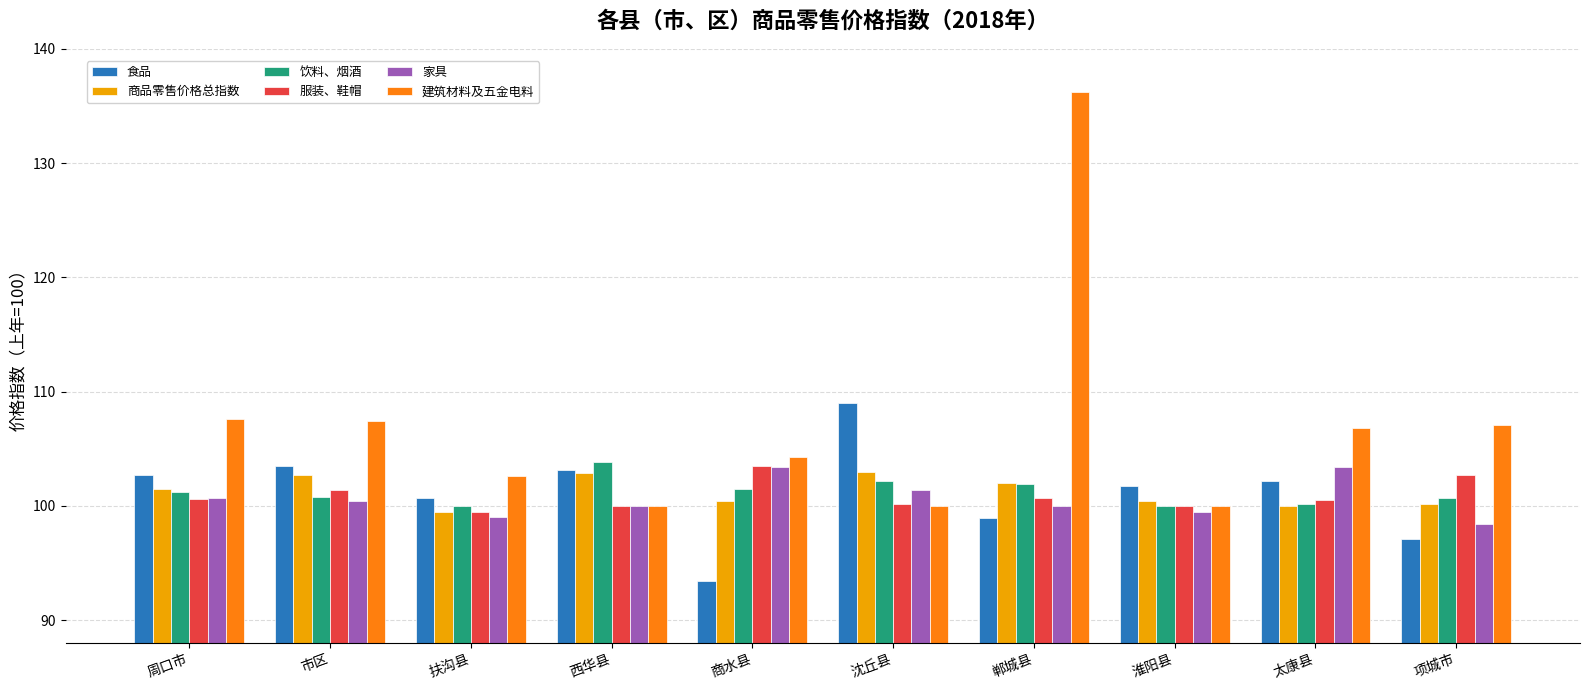

The value of 建筑材料及五金电料 at 太康县 is 106.8. True or false?

True